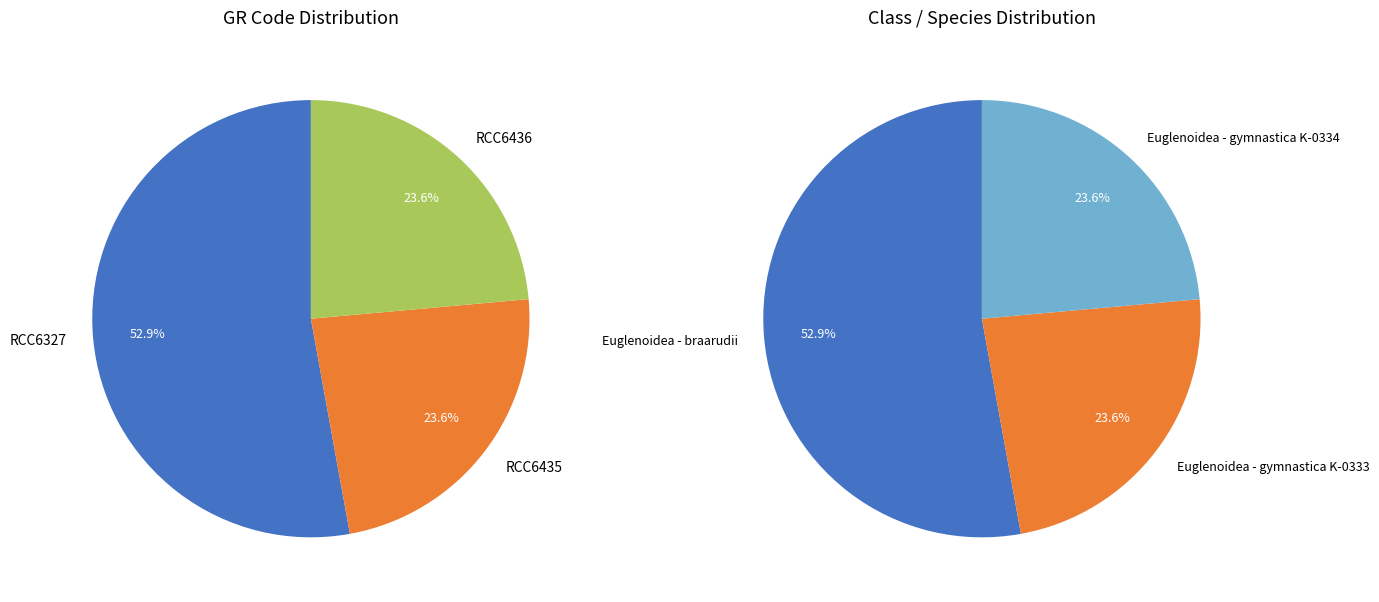

What is the ratio of the value at RCC6327 to the value at RCC6436?

2.2